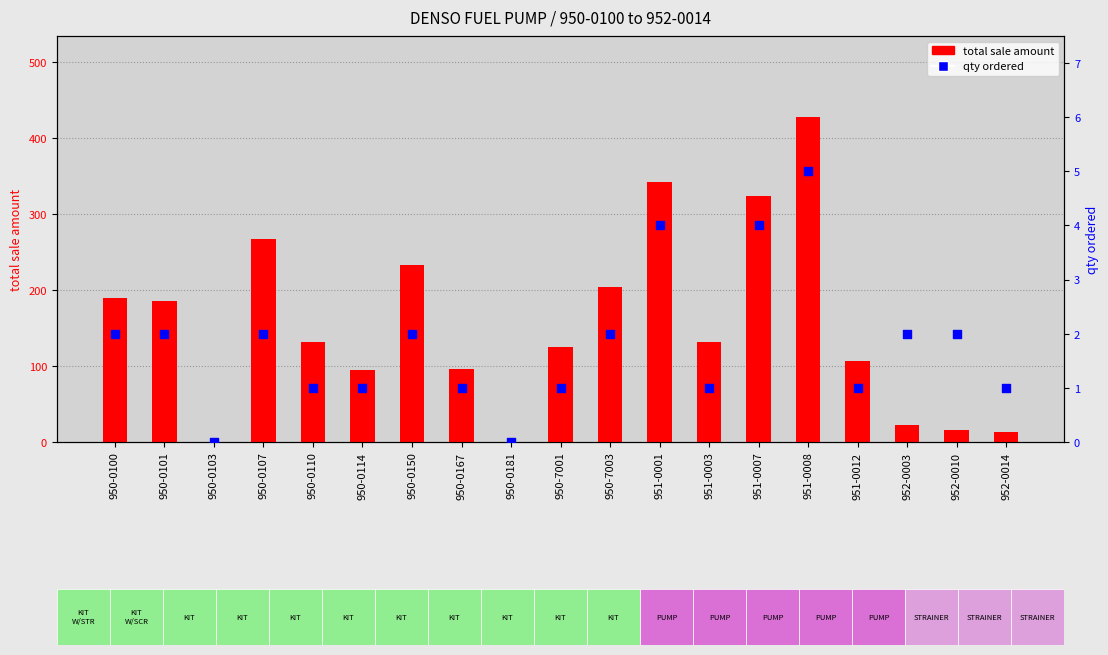

Which series contains the highest Y value?

total sale amount